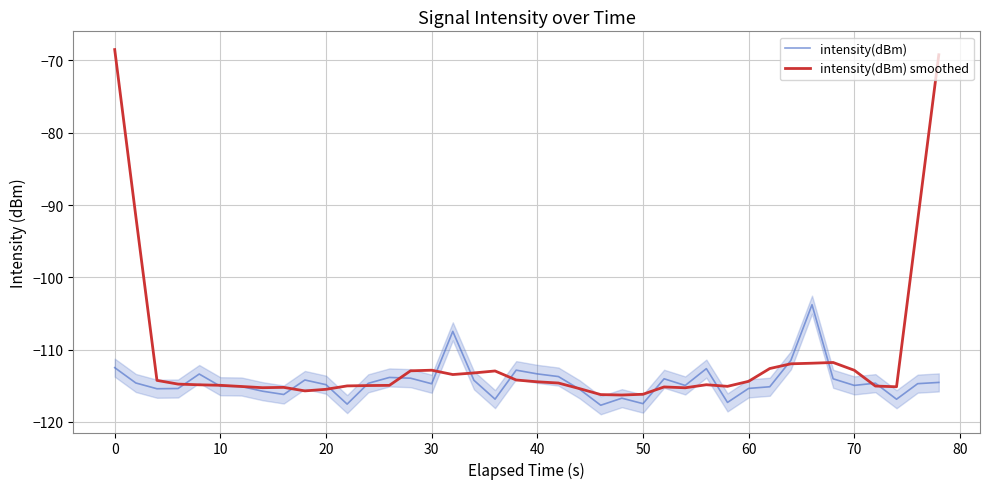

How many interior local peaks does the intensity(dBm) smoothed series have?

6